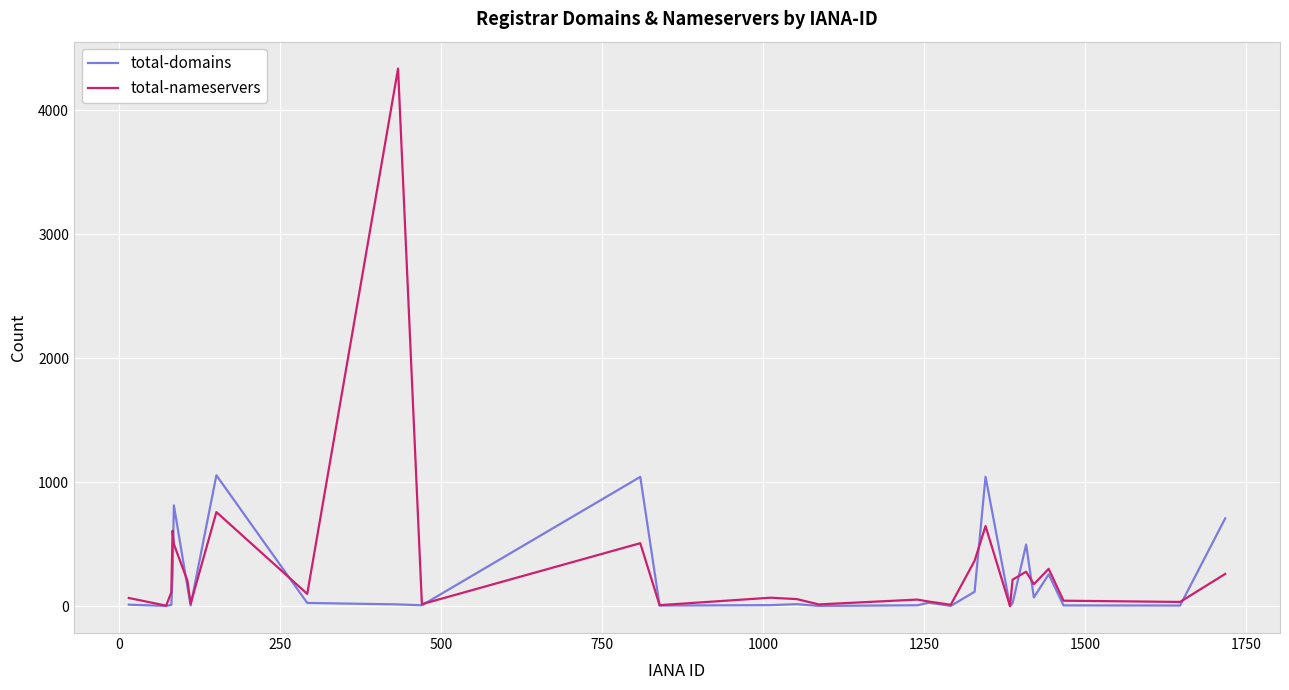

List the series in order of their peak value, lowest first.

total-domains, total-nameservers